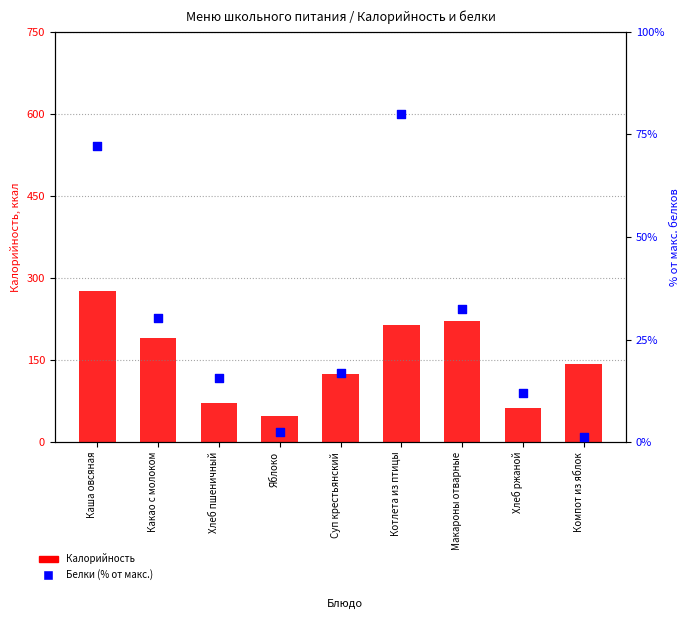

At which category is the sum across all series the highest?

Каша овсяная